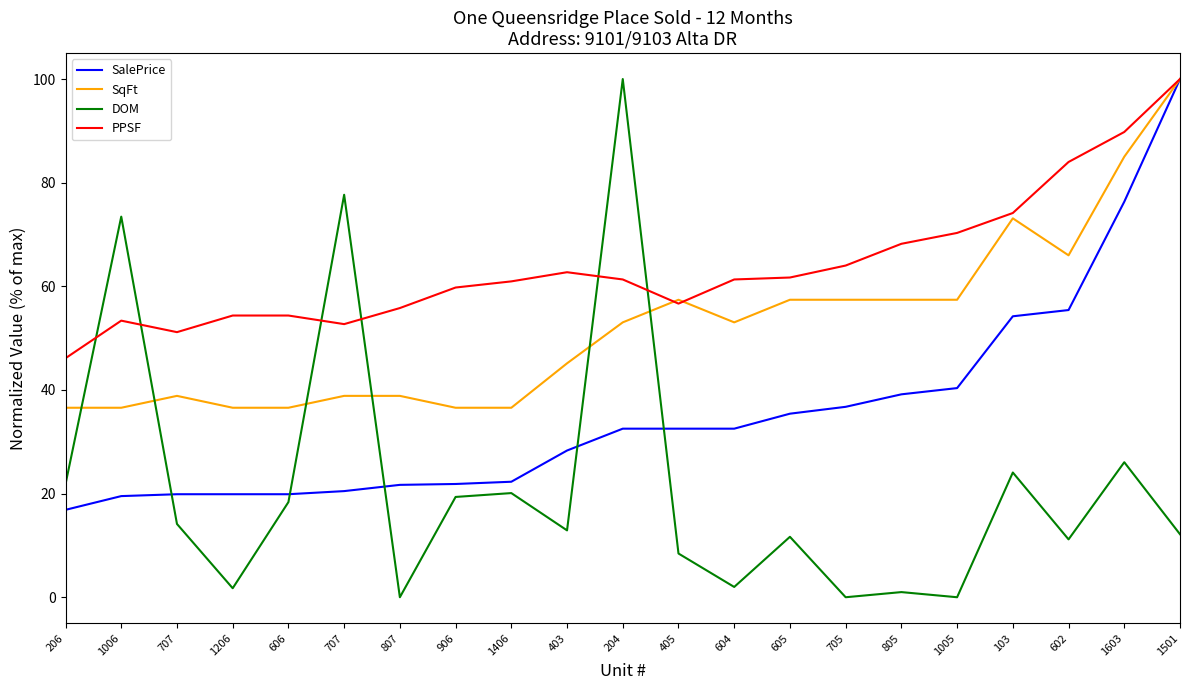

Is it true that DOM equals 18.4 at 606?

True